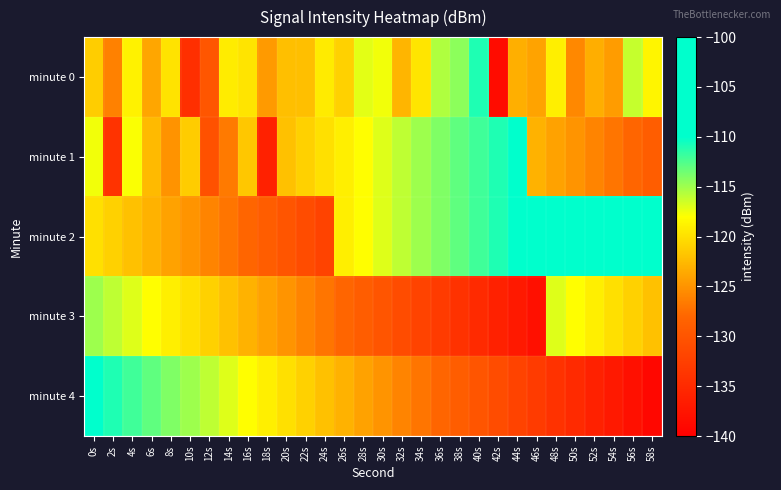

Reading left to right, list all the values displayed in this chart.

minute 0: 0s=-121.2	2s=-126.2	4s=-118.8	6s=-123.8	8s=-119.8	10s=-134.4	12s=-129.8	14s=-119.2	16s=-119.7	18s=-124.6	20s=-122.2	22s=-122.1	24s=-119.3	26s=-121.0	28s=-117.2	30s=-117.6	32s=-122.8	34s=-119.6	36s=-115.5	38s=-114.4	40s=-111.0	42s=-138.4	44s=-123.1	46s=-123.9	48s=-119.0	50s=-125.8	52s=-123.3	54s=-124.4	56s=-116.2	58s=-118.6
minute 1: 0s=-117.6	2s=-133.9	4s=-117.9	6s=-122.5	8s=-125.0	10s=-121.3	12s=-130.4	14s=-126.7	16s=-121.6	18s=-136.1	20s=-122.0	22s=-121.0	24s=-120.0	26s=-119.0	28s=-118.0	30s=-117.0	32s=-116.0	34s=-115.0	36s=-114.0	38s=-113.0	40s=-112.0	42s=-111.0	44s=-110.0	46s=-123.0	48s=-124.0	50s=-125.0	52s=-126.0	54s=-127.0	56s=-128.0	58s=-129.0
minute 2: 0s=-120.0	2s=-121.0	4s=-122.0	6s=-123.0	8s=-124.0	10s=-125.0	12s=-126.0	14s=-127.0	16s=-128.0	18s=-129.0	20s=-130.0	22s=-131.0	24s=-132.0	26s=-119.0	28s=-118.0	30s=-117.0	32s=-116.0	34s=-115.0	36s=-114.0	38s=-113.0	40s=-112.0	42s=-111.0	44s=-110.0	46s=-109.0	48s=-108.0	50s=-107.0	52s=-106.0	54s=-105.0	56s=-104.0	58s=-103.0
minute 3: 0s=-115.0	2s=-116.0	4s=-117.0	6s=-118.0	8s=-119.0	10s=-120.0	12s=-121.0	14s=-122.0	16s=-123.0	18s=-124.0	20s=-125.0	22s=-126.0	24s=-127.0	26s=-128.0	28s=-129.0	30s=-130.0	32s=-131.0	34s=-132.0	36s=-133.0	38s=-134.0	40s=-135.0	42s=-136.0	44s=-137.0	46s=-138.0	48s=-117.0	50s=-118.0	52s=-119.0	54s=-120.0	56s=-121.0	58s=-122.0
minute 4: 0s=-110.0	2s=-111.0	4s=-112.0	6s=-113.0	8s=-114.0	10s=-115.0	12s=-116.0	14s=-117.0	16s=-118.0	18s=-119.0	20s=-120.0	22s=-121.0	24s=-122.0	26s=-123.0	28s=-124.0	30s=-125.0	32s=-126.0	34s=-127.0	36s=-128.0	38s=-129.0	40s=-130.0	42s=-131.0	44s=-132.0	46s=-133.0	48s=-134.0	50s=-135.0	52s=-136.0	54s=-137.0	56s=-138.0	58s=-139.0